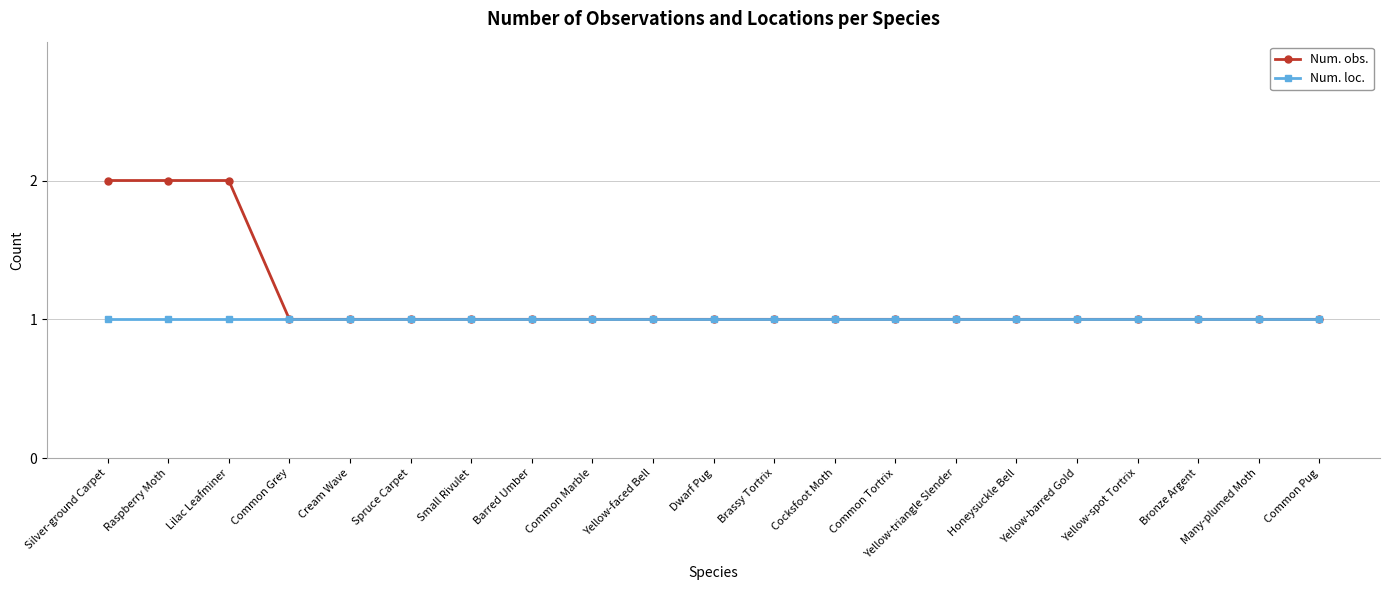

What is the maximum value shown in the chart?

2